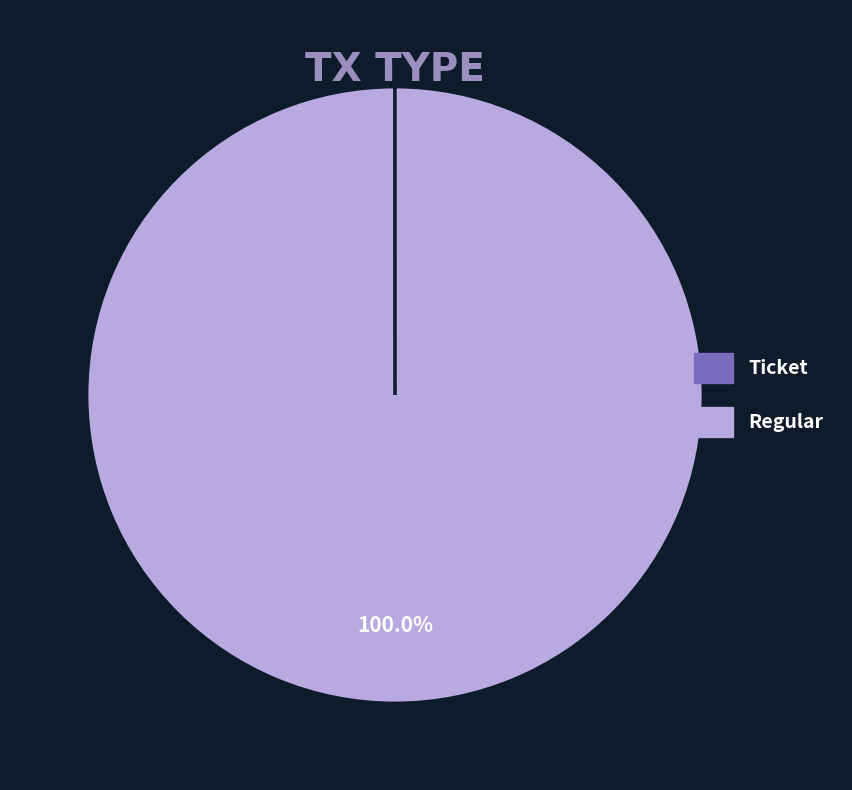

Does Regular account for over 50% of the chart?

Yes